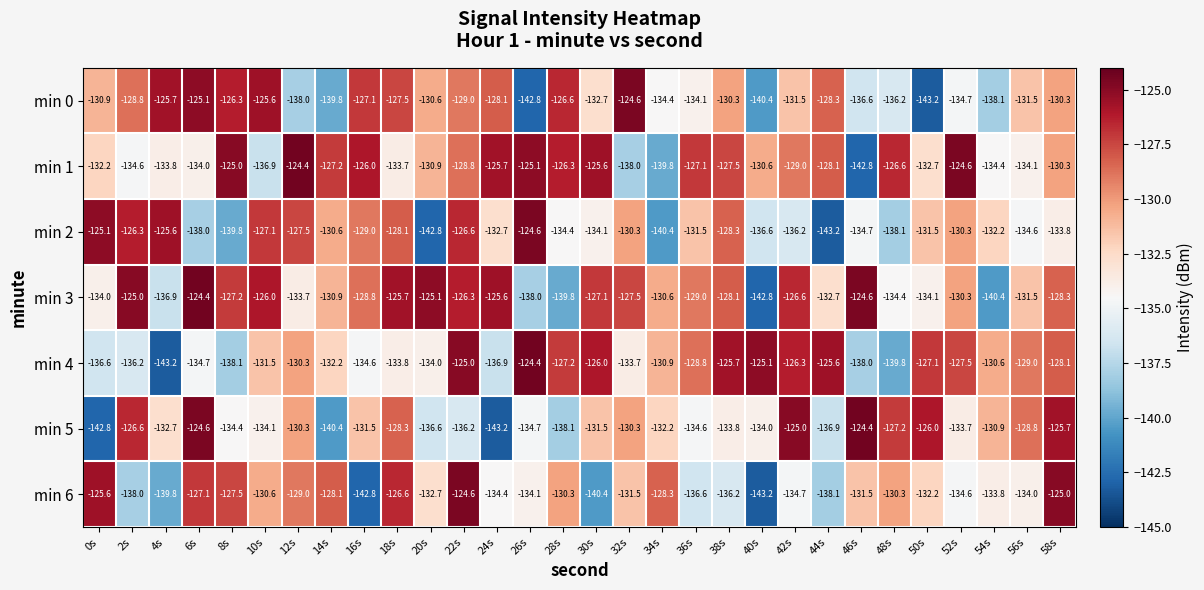

Rank the series at 34s from lowest to highest value.

min 2, min 1, min 0, min 5, min 4, min 3, min 6